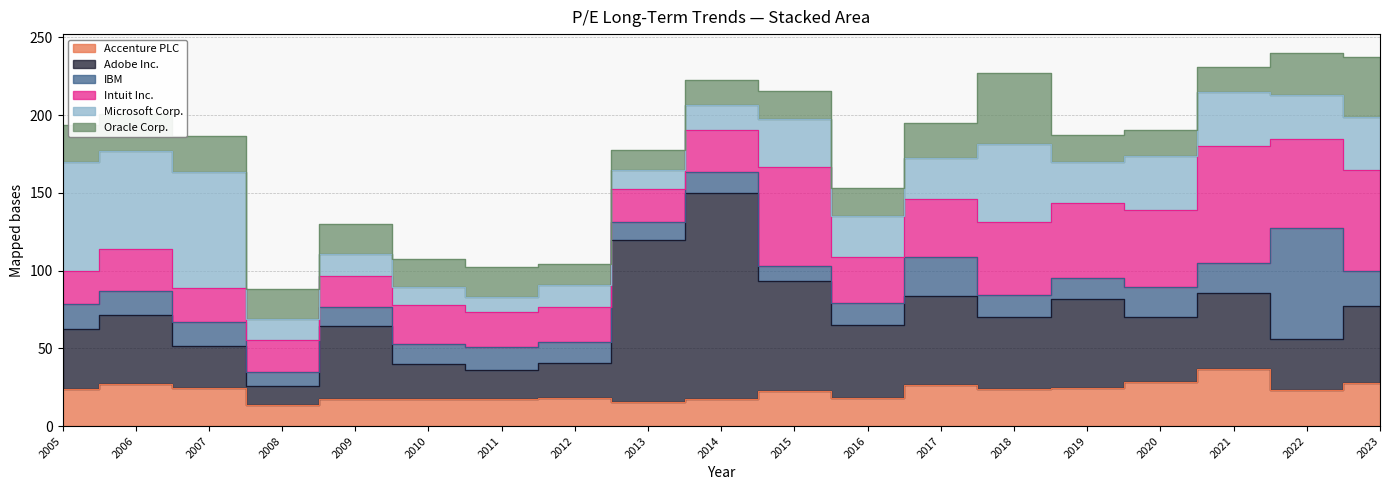

What is the maximum value for Microsoft Corp.?

74.6